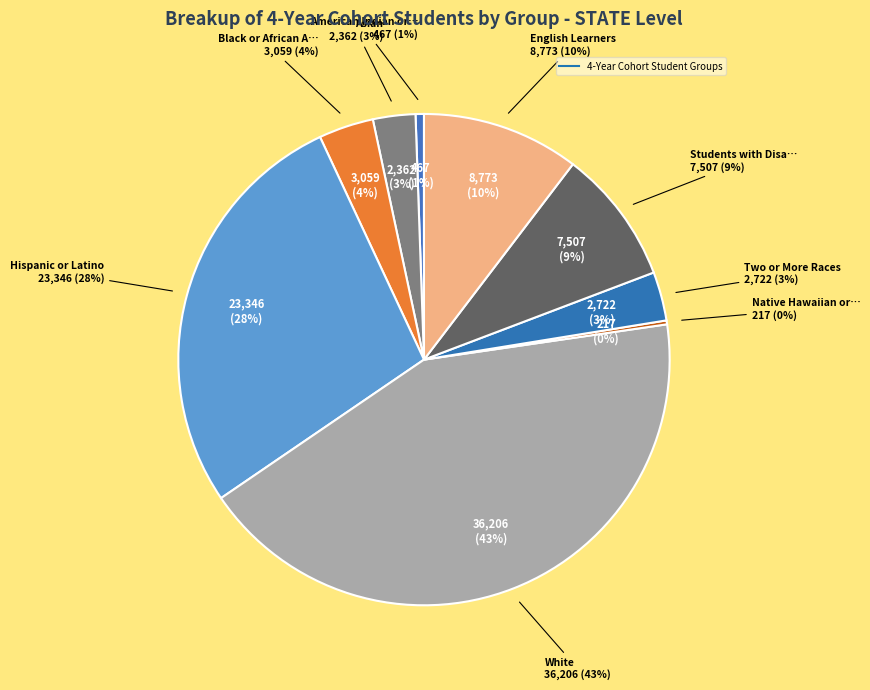

Combined, do White and Black or African American account for over 50%?

No